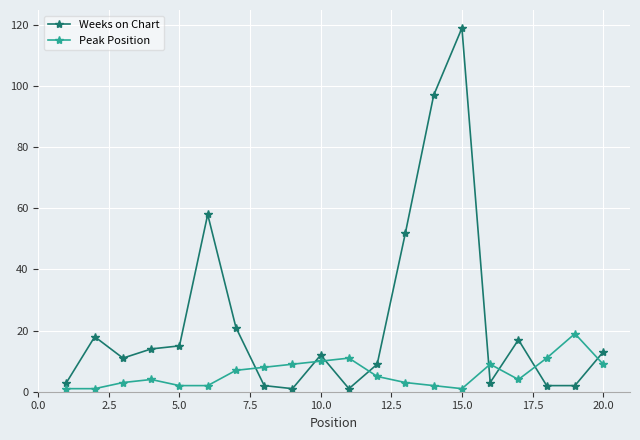

Which series has the largest range (max minus min)?

Weeks on Chart